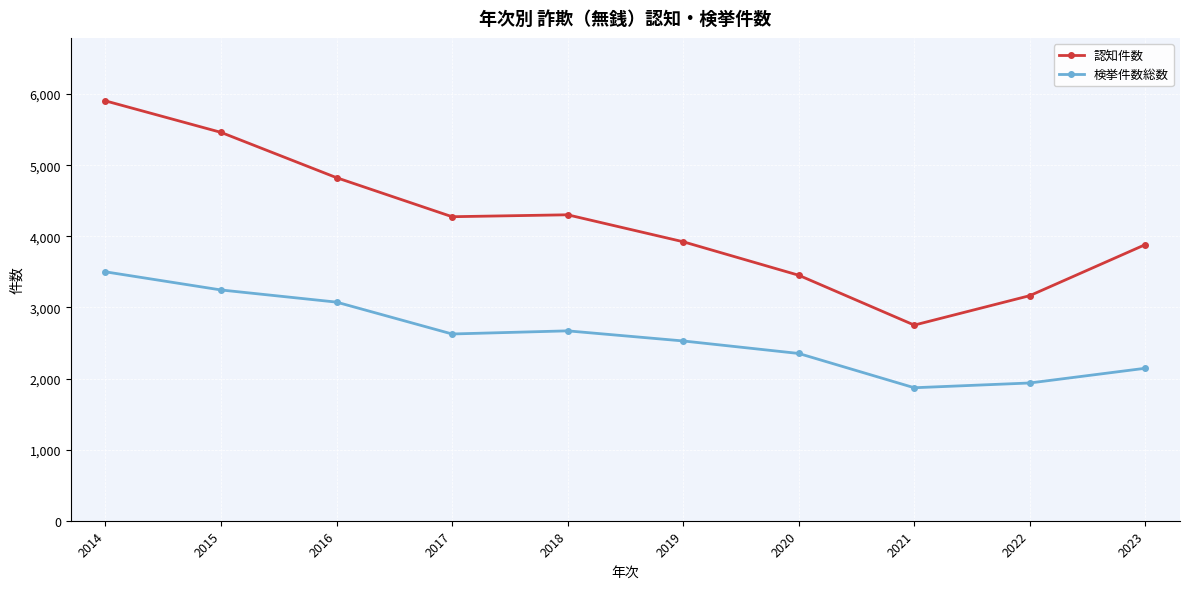

Which label corresponds to the smallest value in the chart?

2021